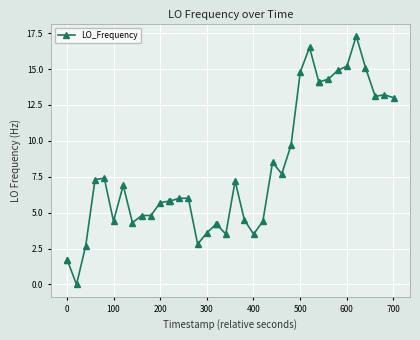

What is the average value?

7.9